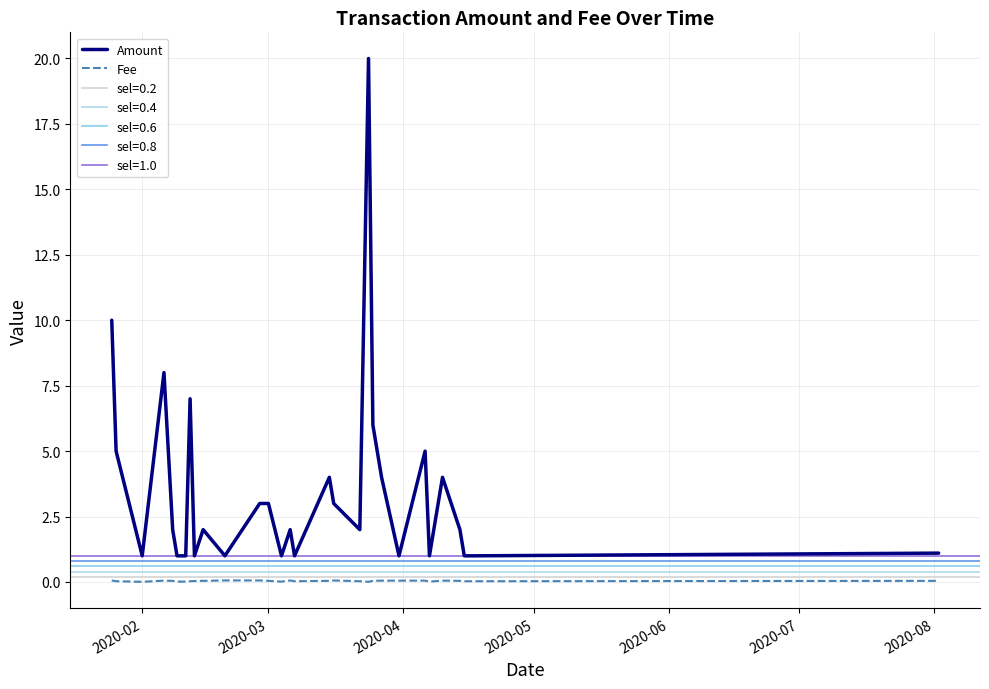

True or false: Amount and Fee intersect in this chart.

False